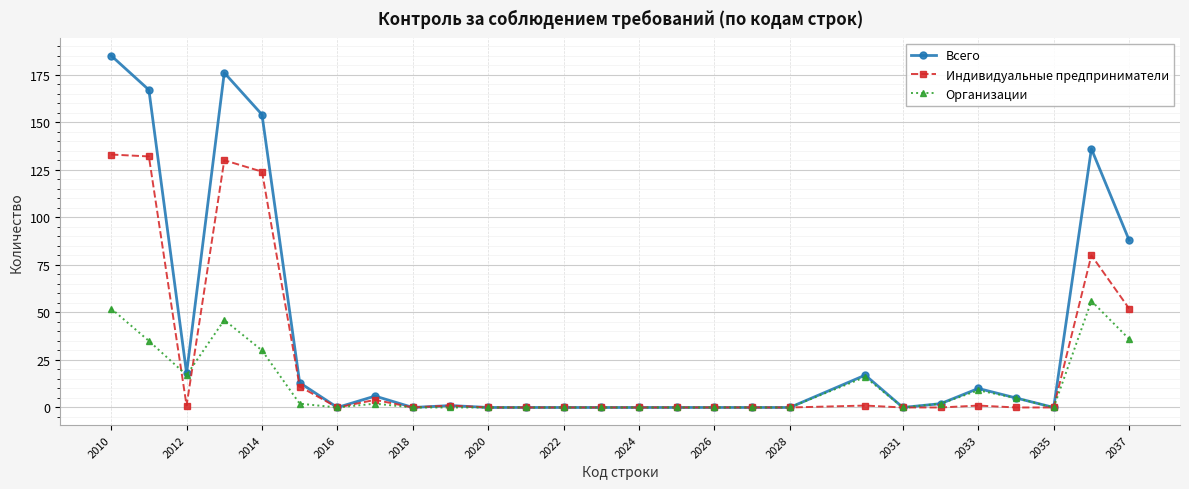

Which series has the widest spread of values?

Всего